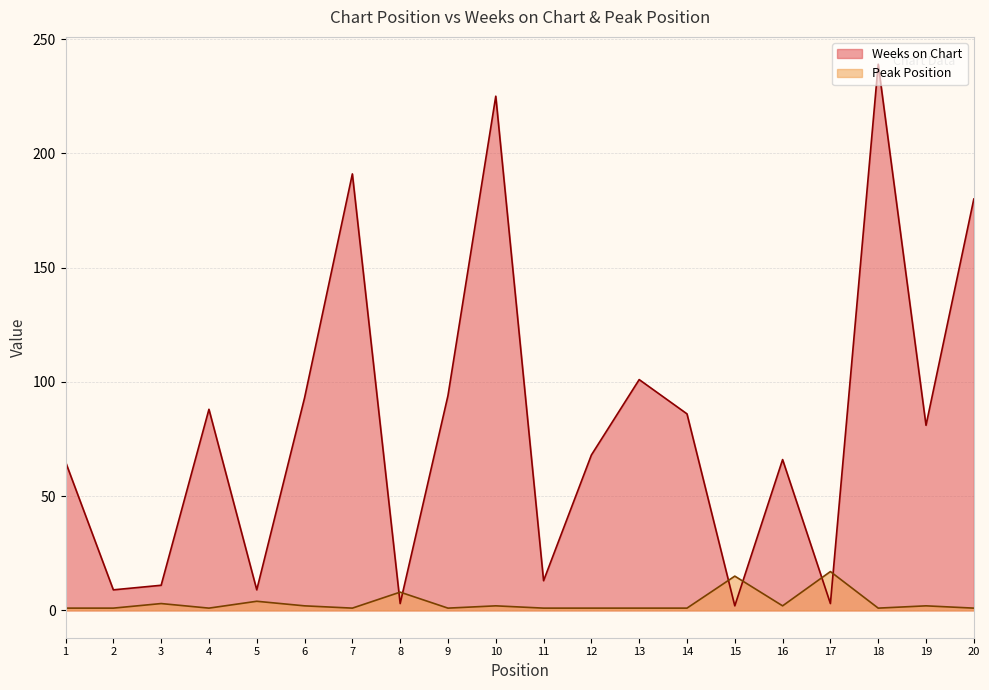

Between which two adjacent categories do Peak Position and Weeks on Chart first intersect?

7 and 8